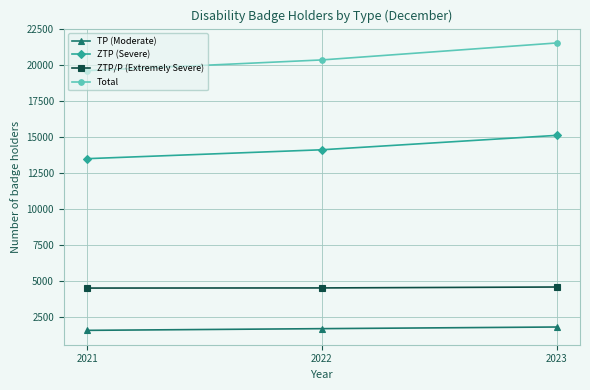

What is the value of the ZTP (Severe) point at the 3rd from the left?

15114